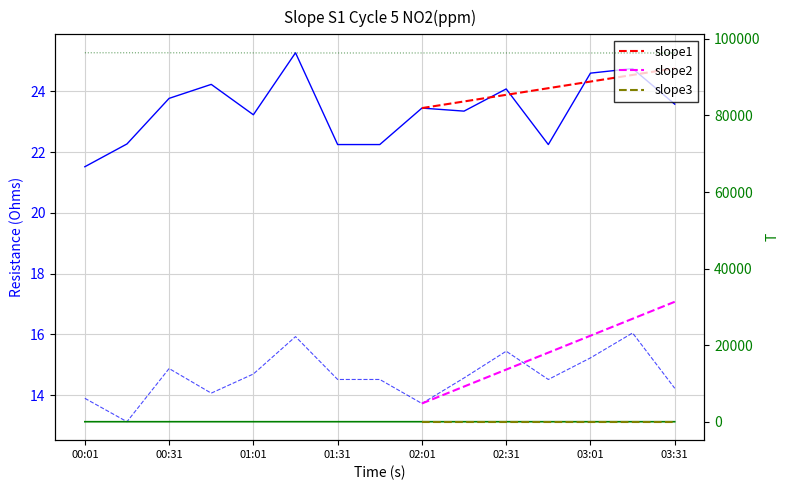

The value of SDS_P2 at 00:31 is 10.4. True or false?

False